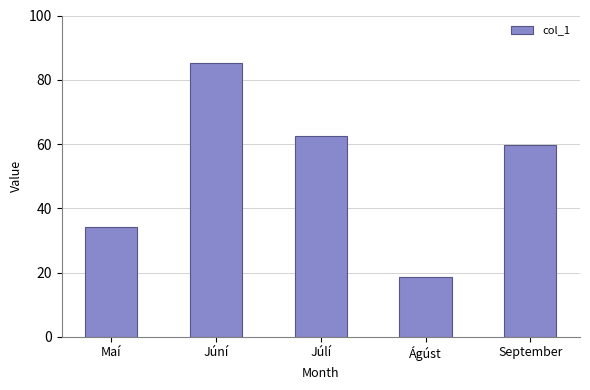

Are the bars horizontal?

No